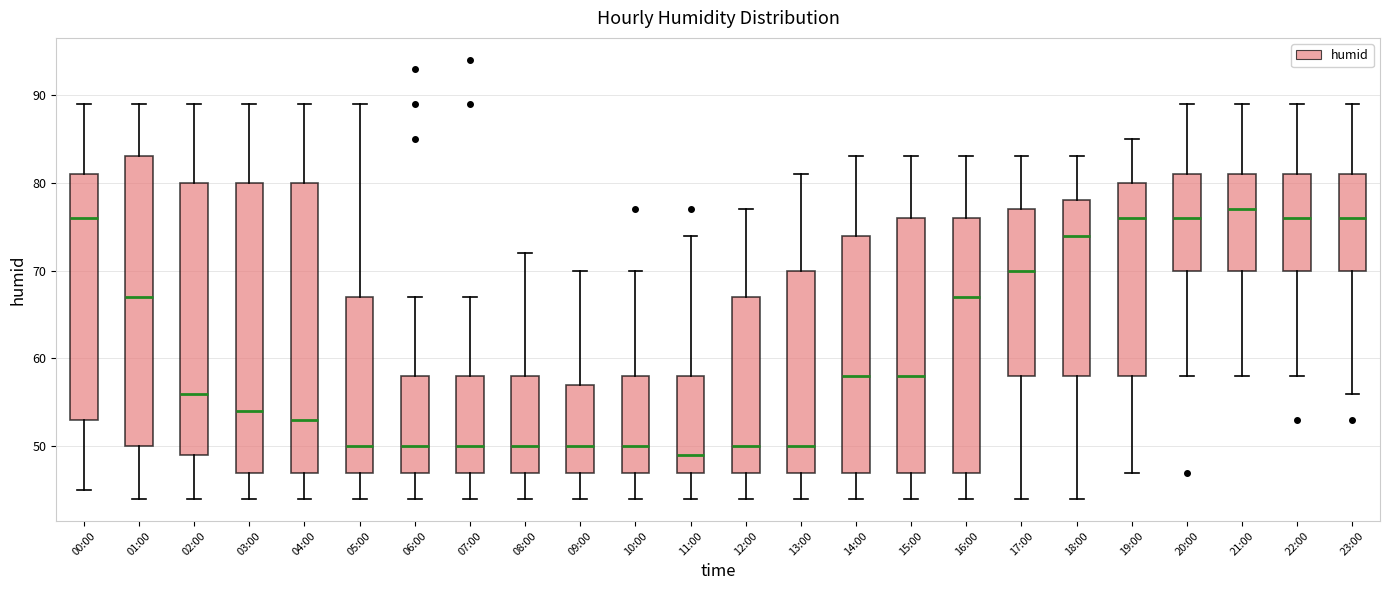

Where is the lower edge of the box for 19:00 on the y-axis? The values are not printed on the chart, so give them approximately, as read against the axis.

58